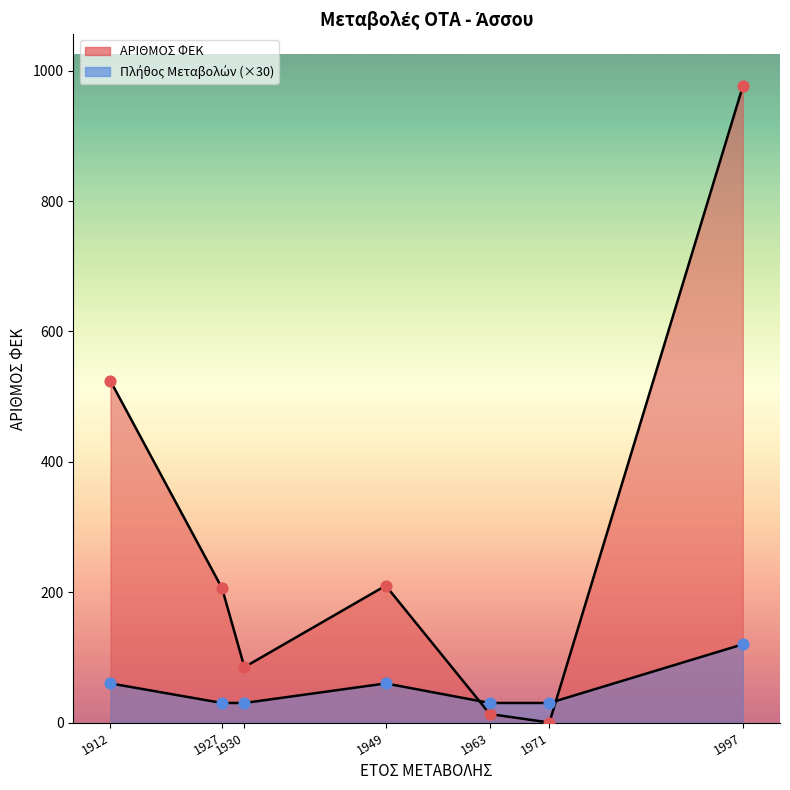

Which series has the largest Y range (max minus min)?

ΑΡΙΘΜΟΣ ΦΕΚ